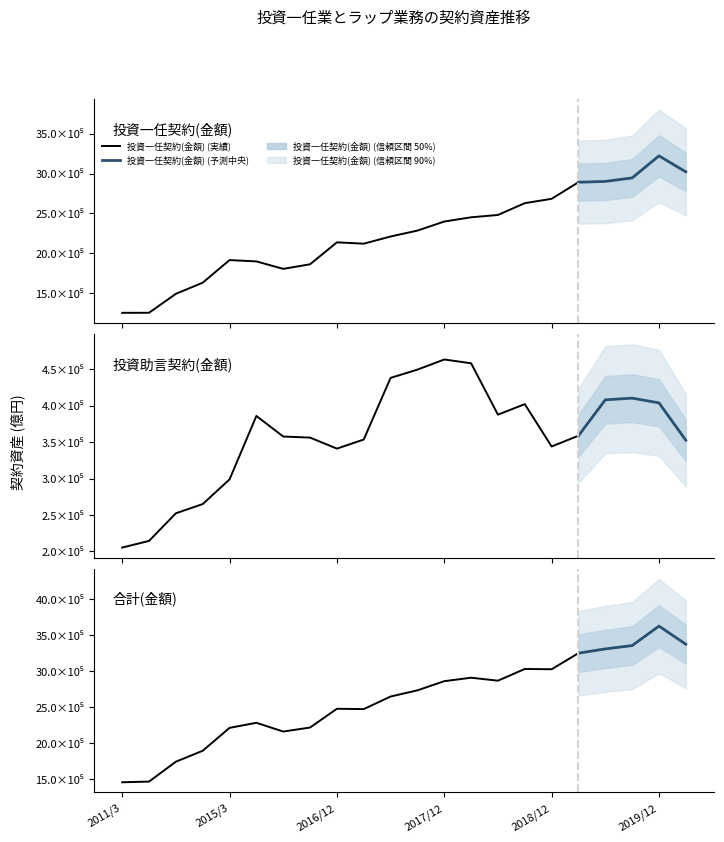

Which series has the largest total across all categories?

合計(金額)